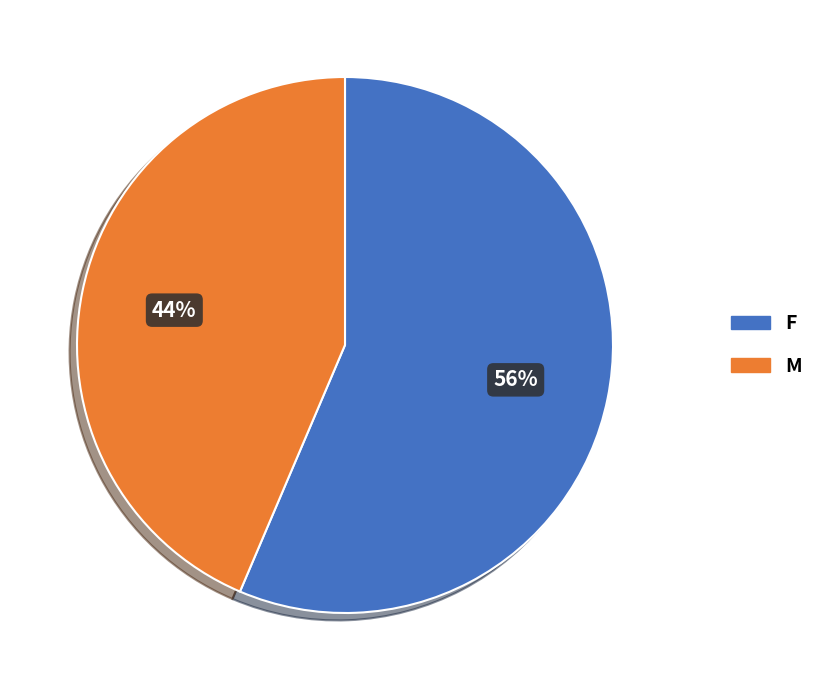

To the nearest percent, what is the average slice percentage?

50%